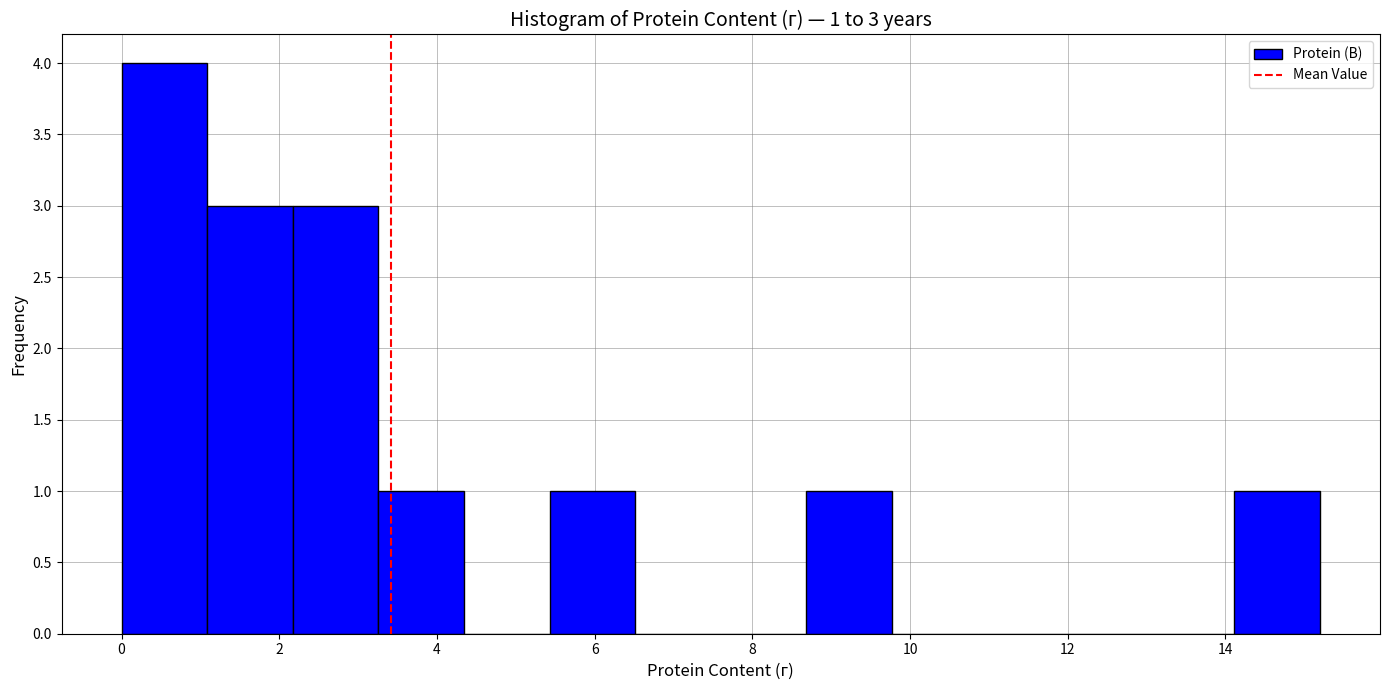

Which range on the x-axis has the tallest bar?

0.0 to 1.0